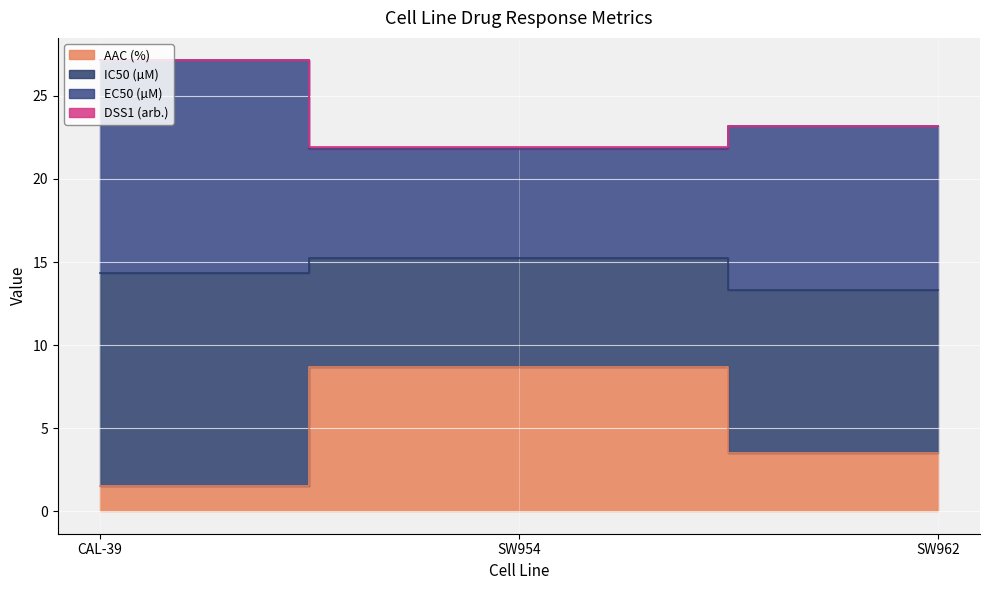

What is the label of the 1st point from the left?

CAL-39